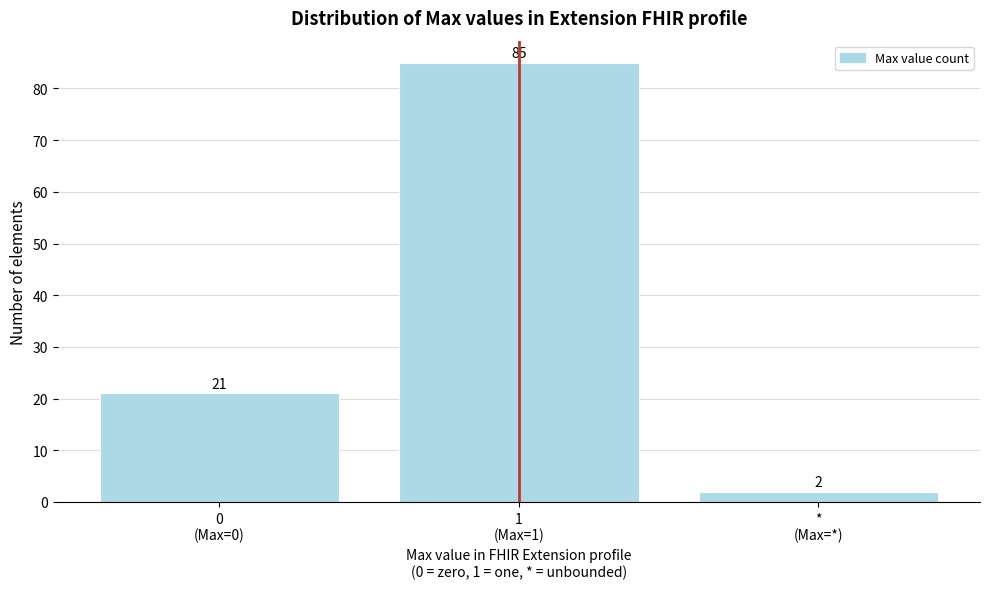

Reading right to left, transcribe all the data shown in this chart.

2	85	21